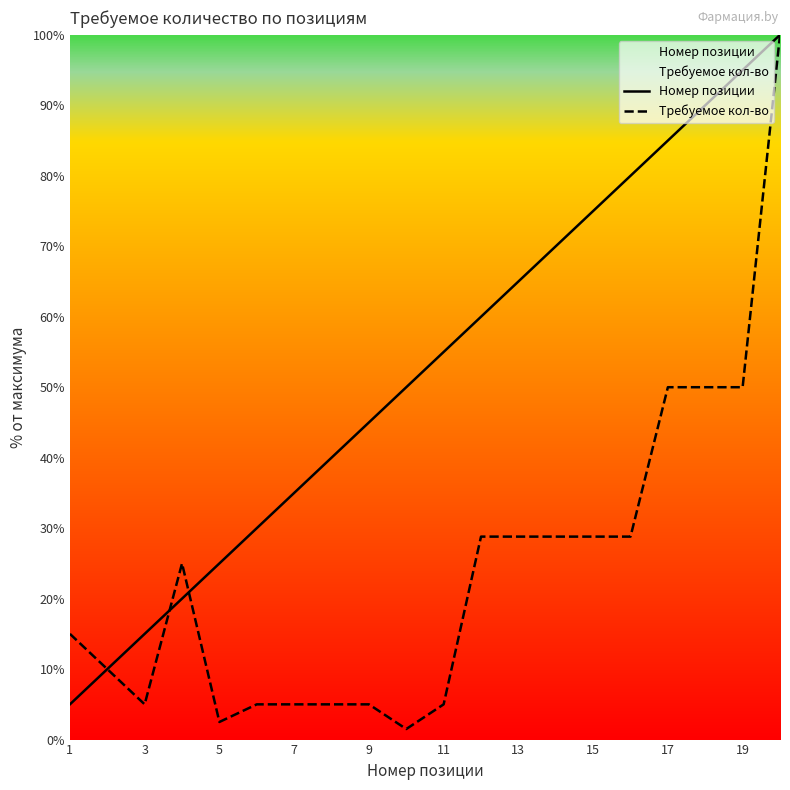

How many intersections are there between Номер позиции and Требуемое кол-во?

2